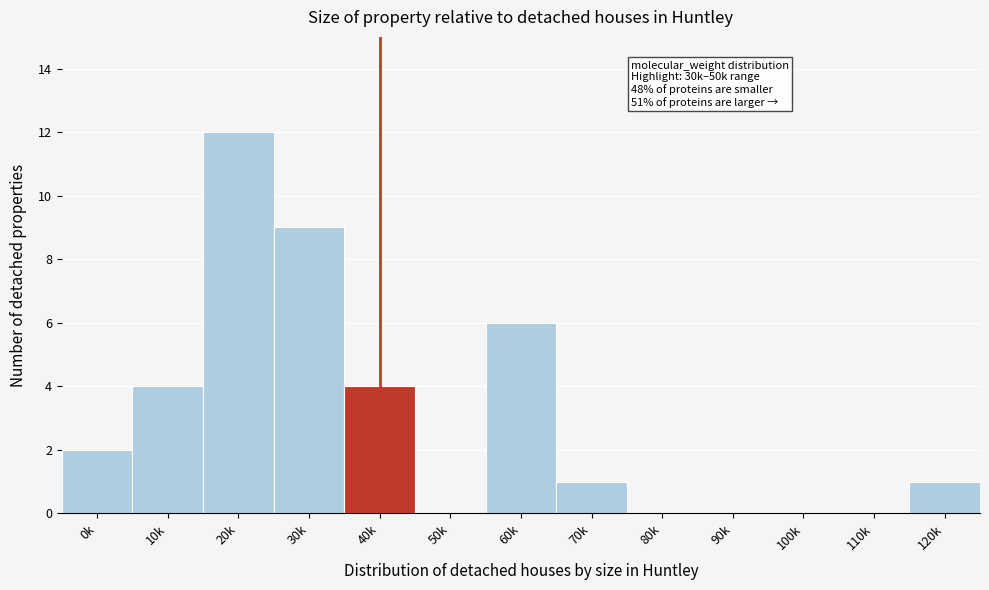

Reading left to right, list all the values displayed in this chart.

0k=2	10k=4	20k=12	30k=9	40k=4	50k=0	60k=6	70k=1	80k=0	90k=0	100k=0	110k=0	120k=1